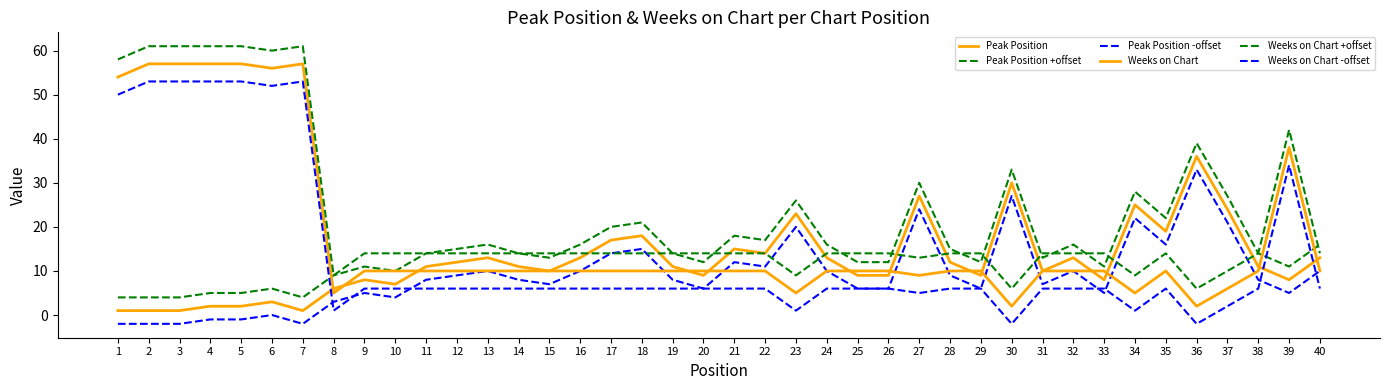

How many lines are shown in the chart?

6